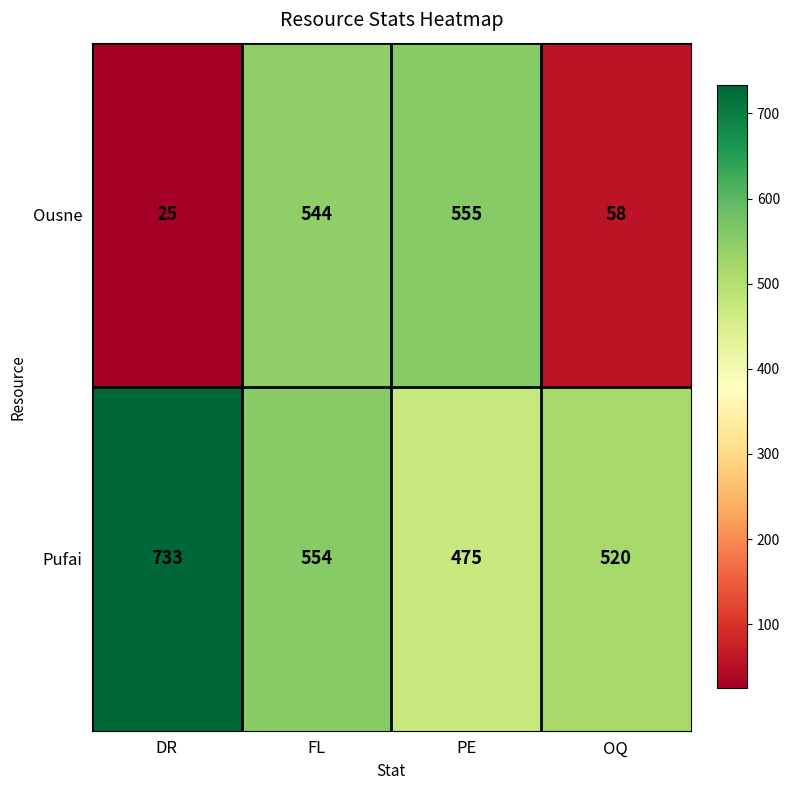

Where is Ousne nearest to the value 290?

OQ